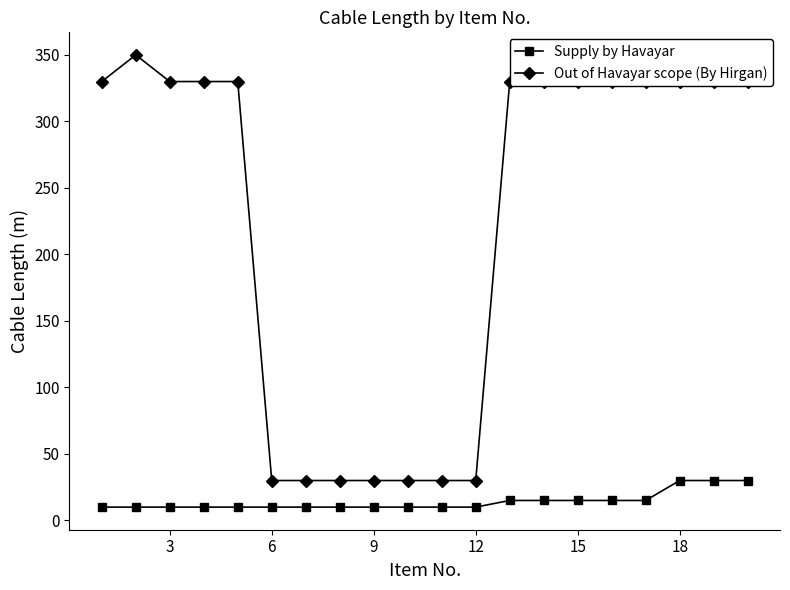

True or false: Supply by Havayar and Out of Havayar scope (By Hirgan) cross at least once.

False